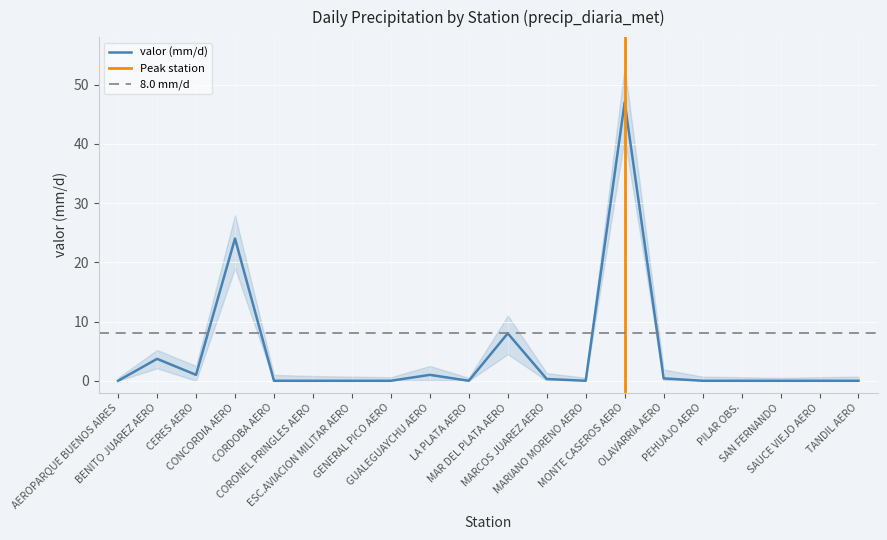

What is the difference between the valor_upper values at TANDIL AERO and CERES AERO?

1.8